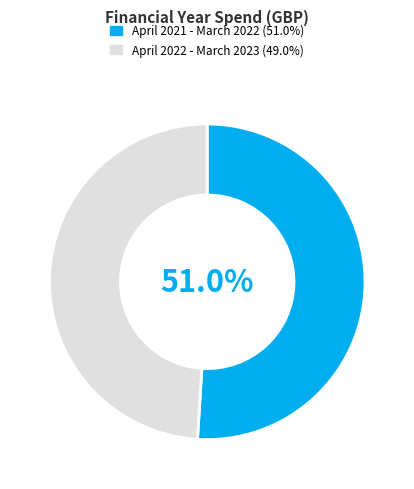

To the nearest percent, what percentage of the pie is April 2021 - March 2022?

51%